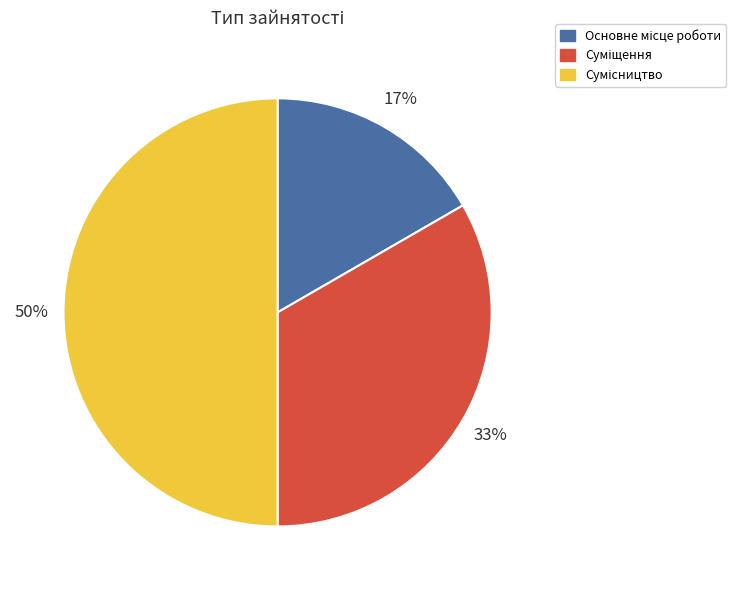

To the nearest percent, what is the difference between the largest and smallest slice percentages?

33%